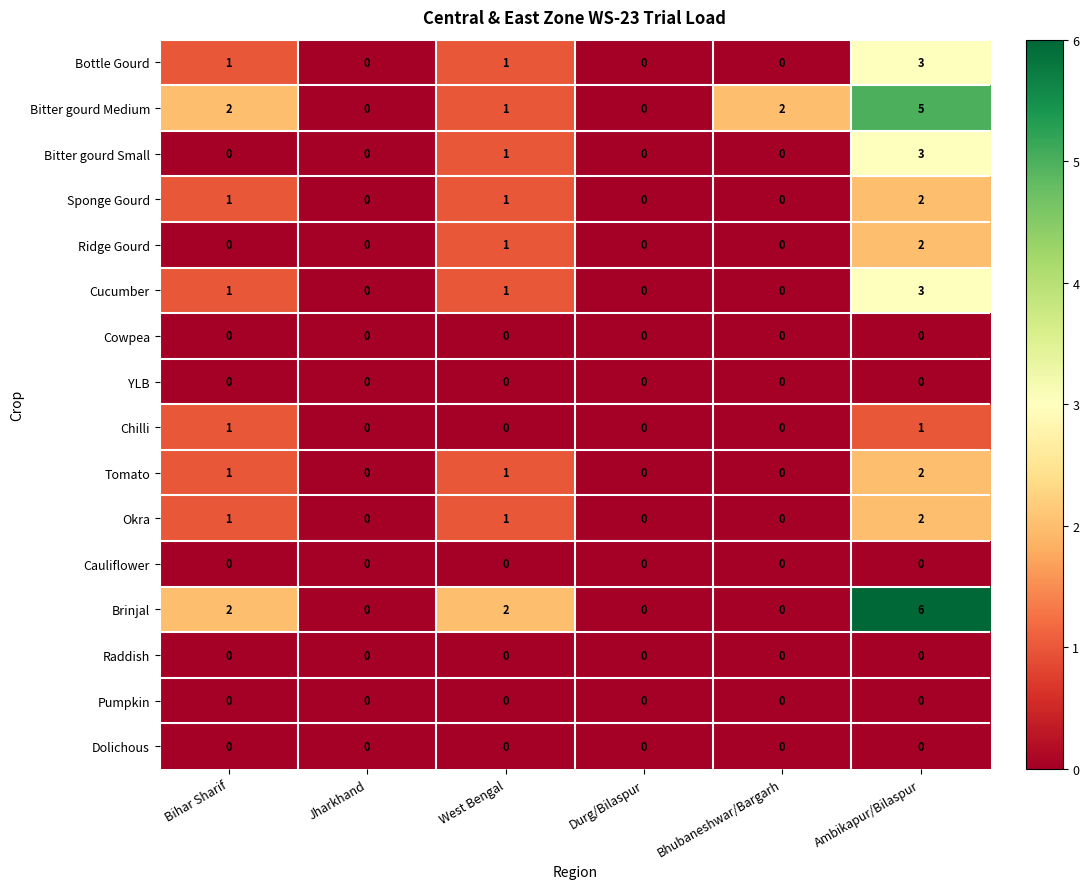

At which label is Bitter gourd Small closest to 1?

West Bengal